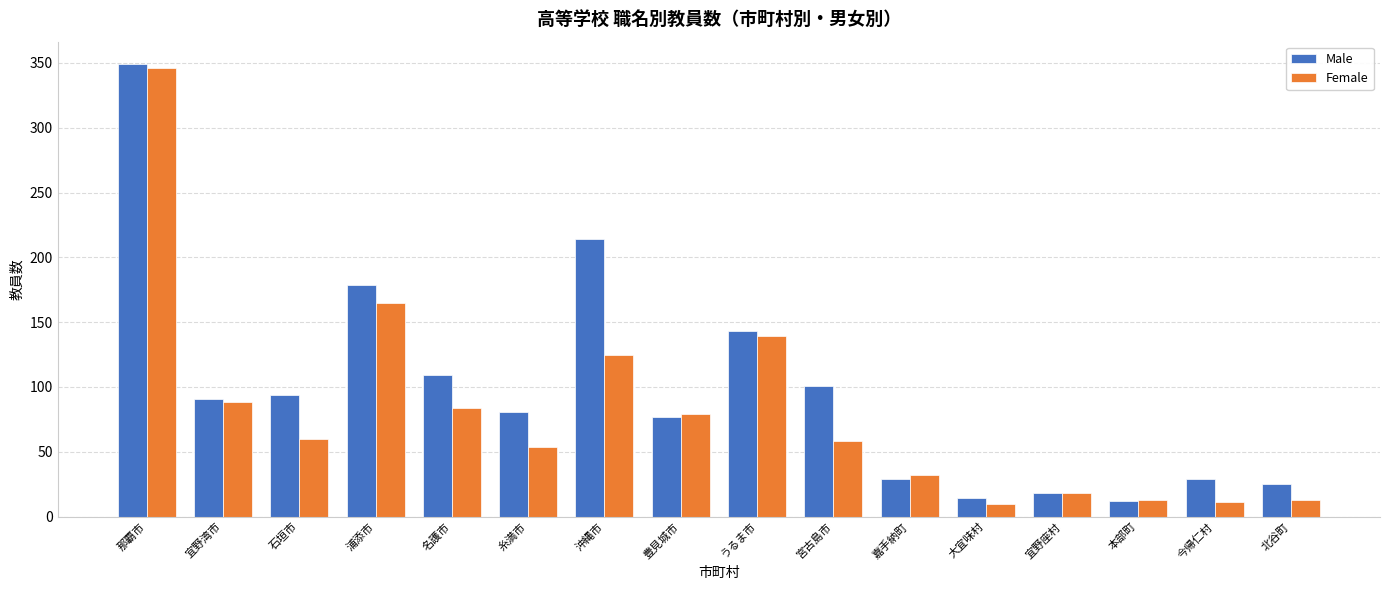

What is the greatest value displayed?

349